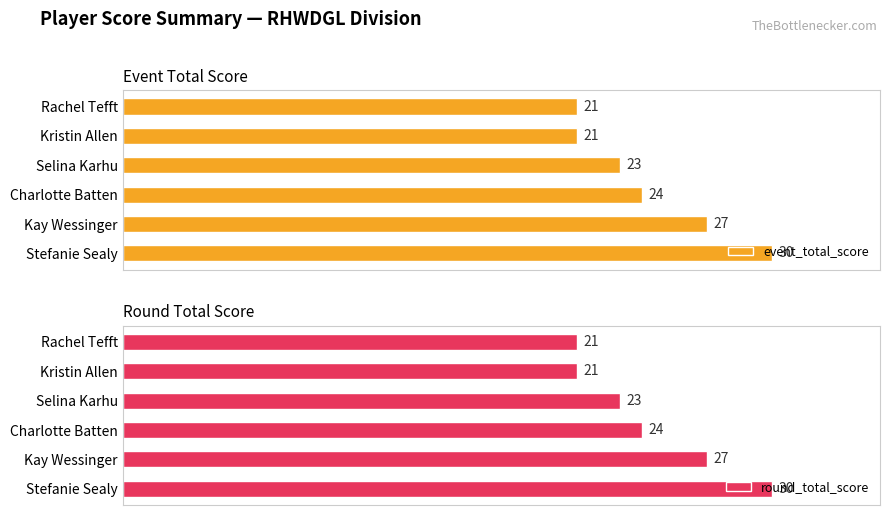

What is the value of the round_total_score bar at the 2nd from the left?

21